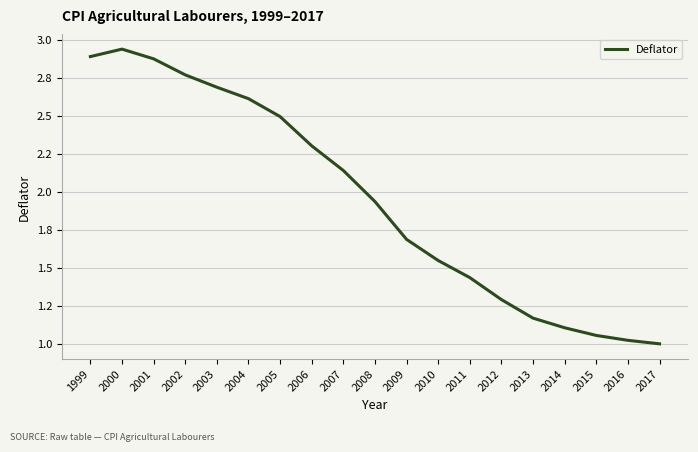

Is this an area chart (filled region under the line)?

No